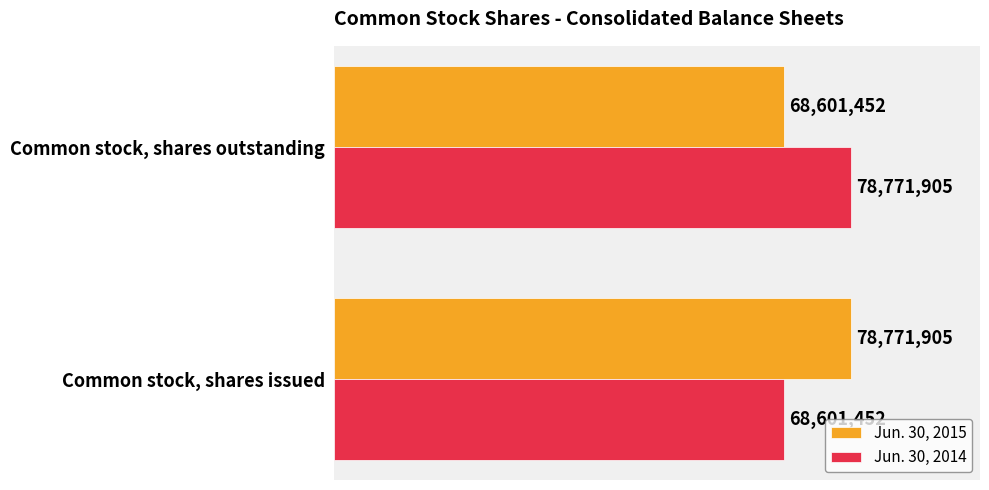

What is the sum of all Jun. 30, 2015 values?

147373357